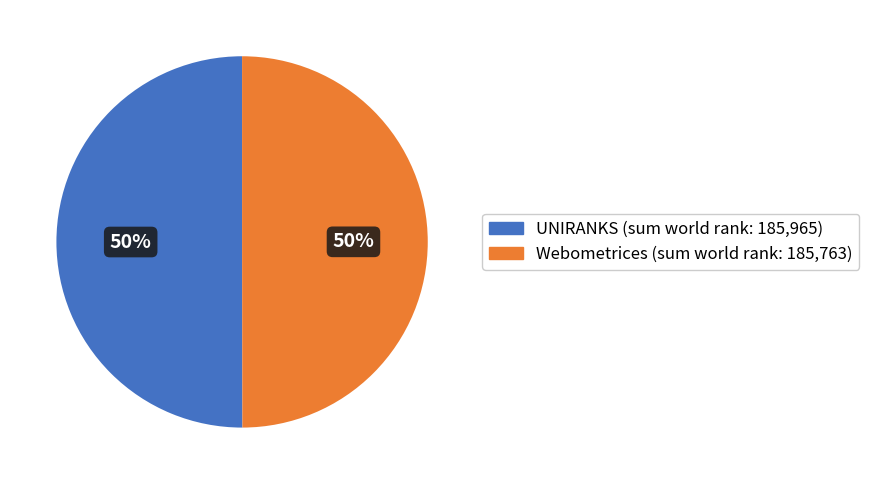

To the nearest percent, what is the average slice percentage?

50%